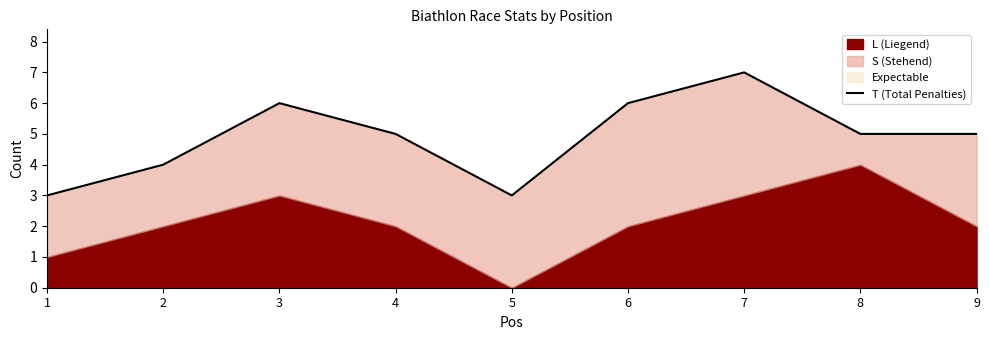

Reading left to right, extract all data points from this chart.

3	4	6	5	3	6	7	5	5